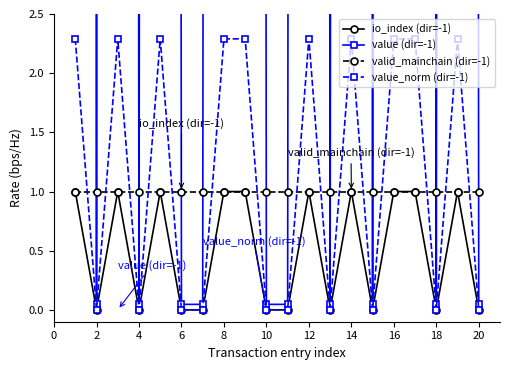

Is this an area chart (filled region under the line)?

No